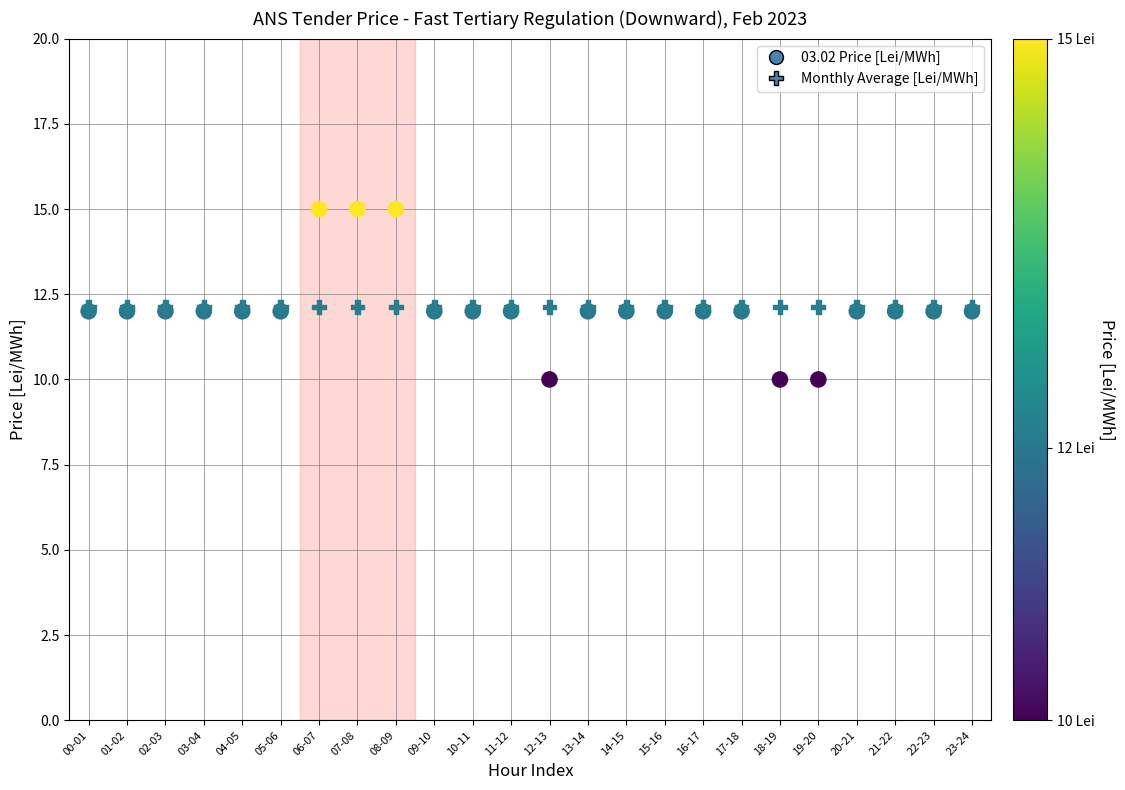

What are all the series names shown in the legend?

03.02 Price [Lei/MWh], Monthly Average [Lei/MWh]